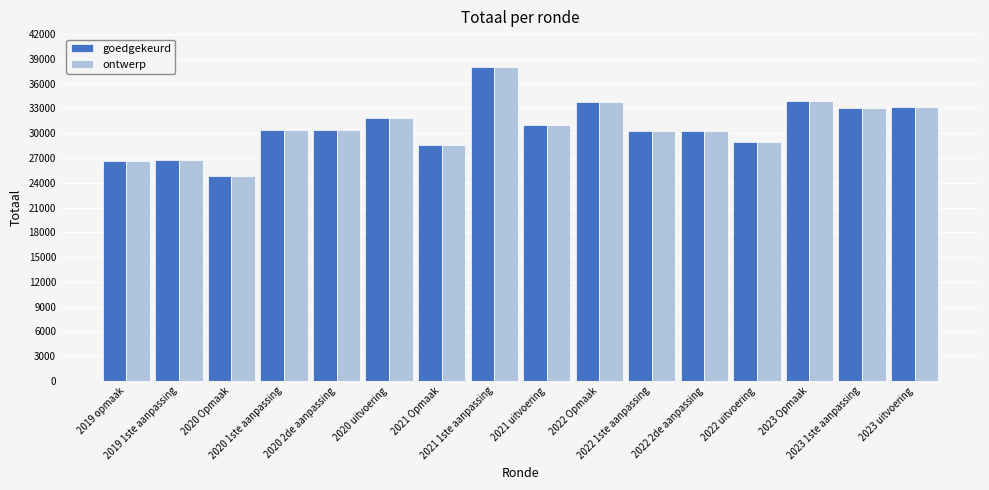

What is the smallest value displayed?

24779